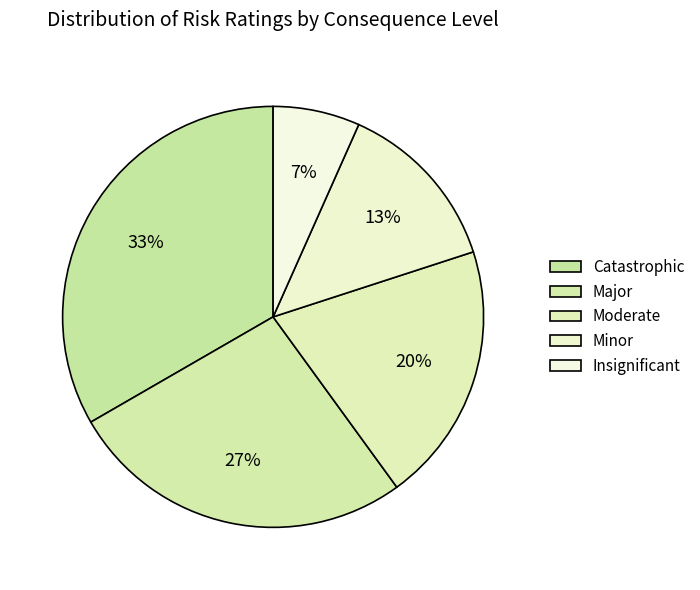

To the nearest percent, what percentage of the pie is Major?

27%